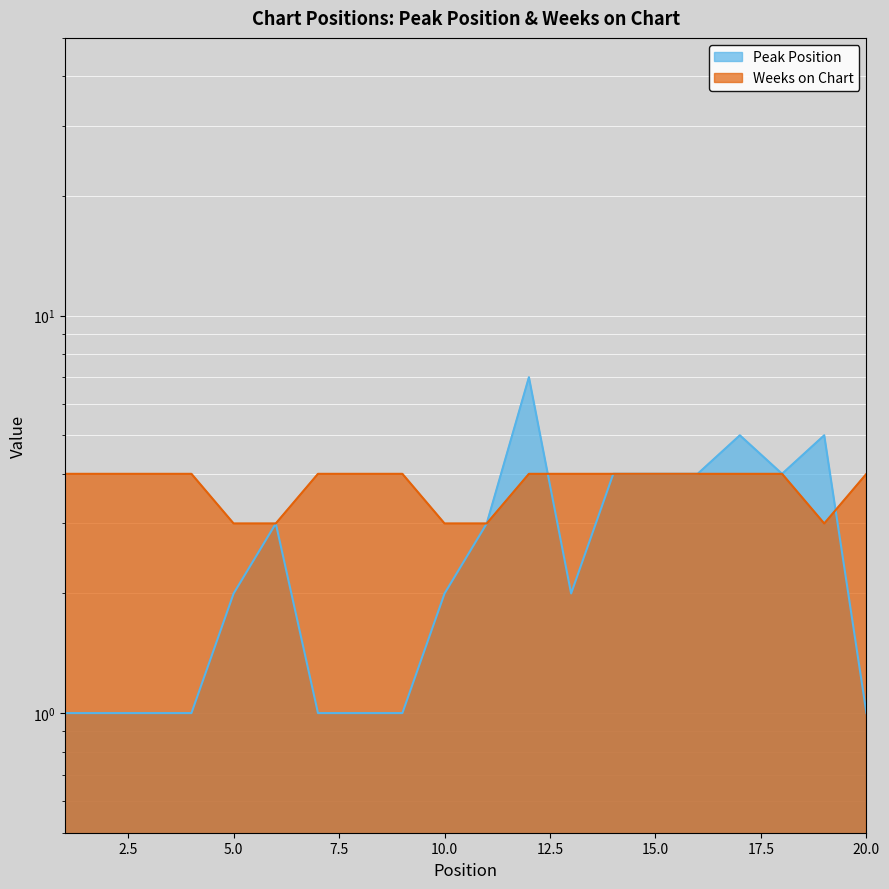

At 7, list the series in order from largest to smallest.

Weeks on Chart, Peak Position